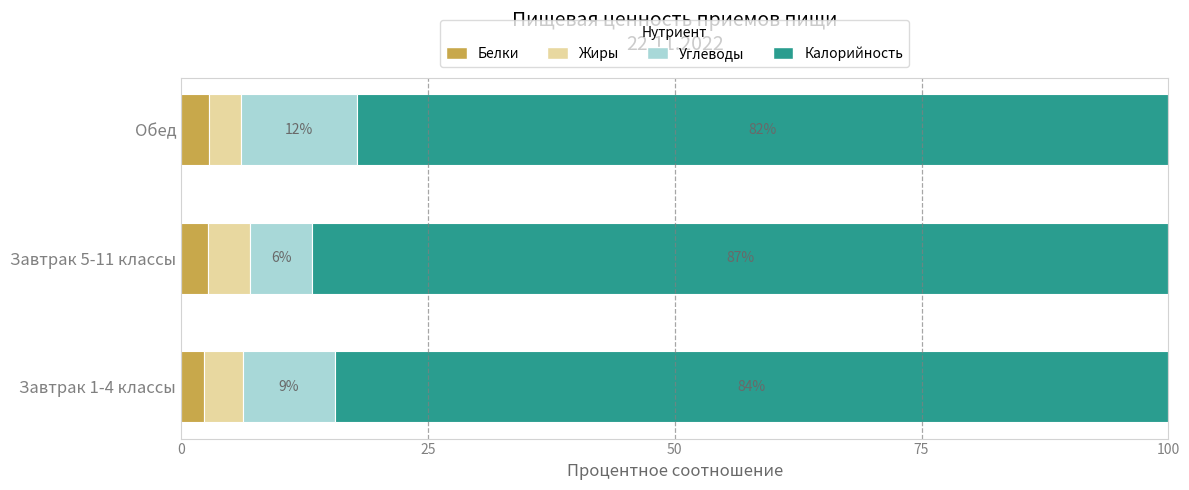

What is the total value across all series at Обед?

100.0